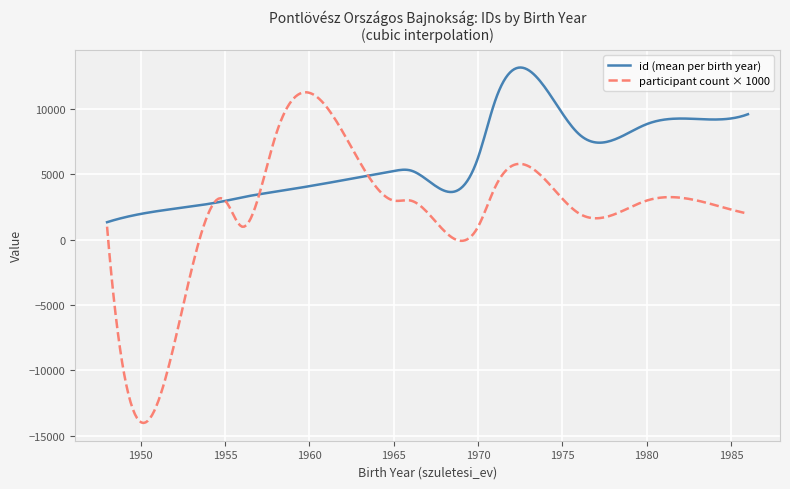

How many lines are shown in the chart?

2